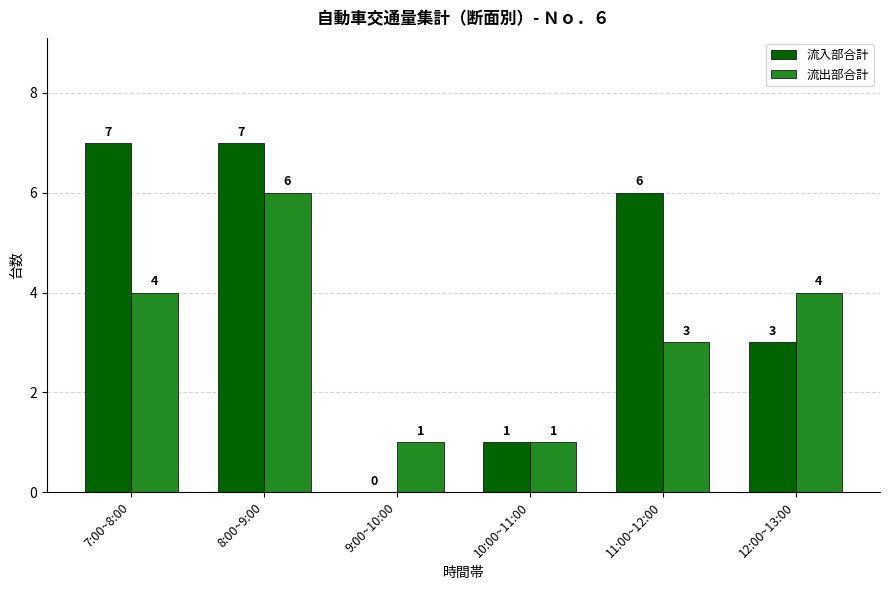

Which series changed the most between 7:00~8:00 and 8:00~9:00?

流出部合計